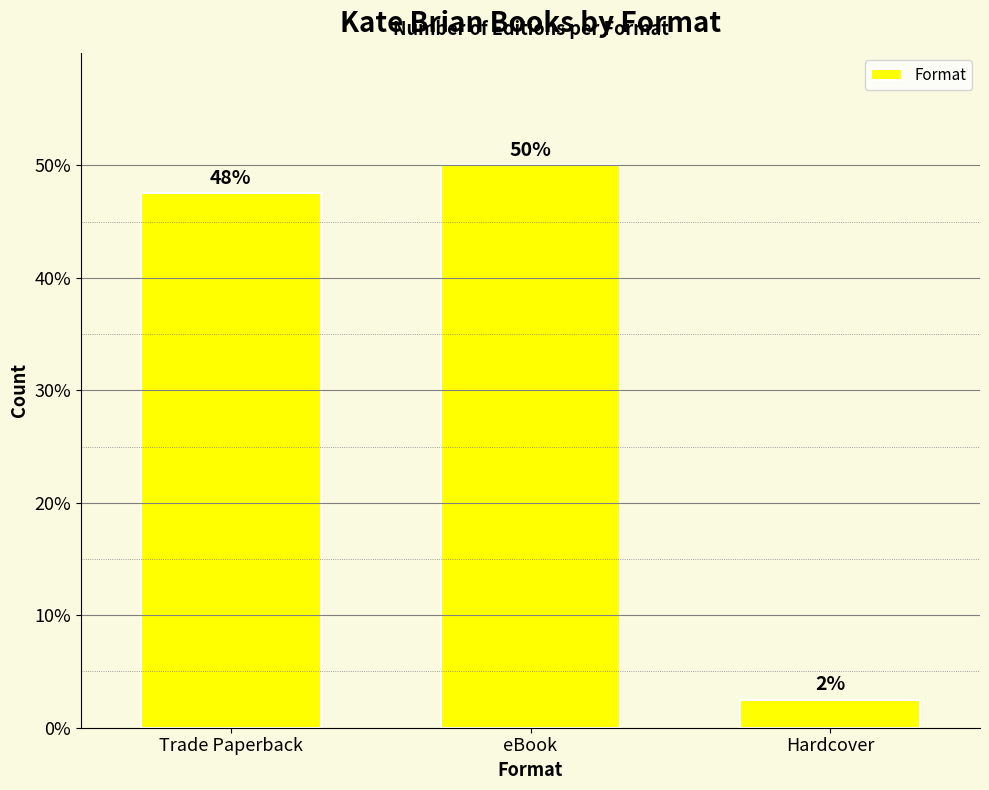

What is the change in value from Trade Paperback to eBook?

+2.5